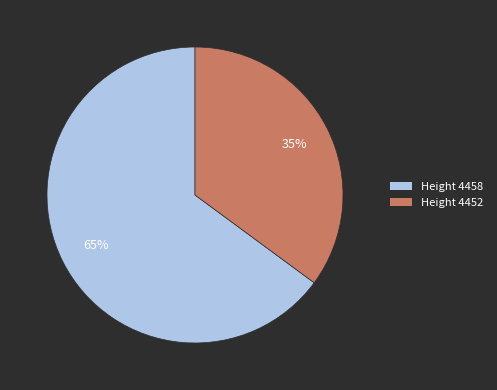

What is the ratio of the value at Height 4452 to the value at Height 4458?

0.5